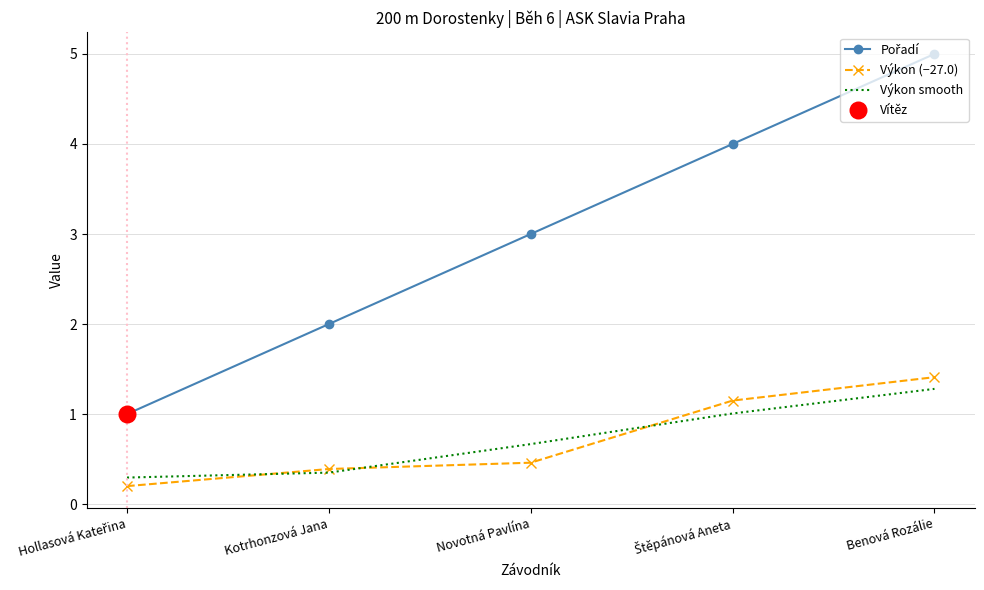

At which category is the sum across all series the highest?

Benová Rozálie